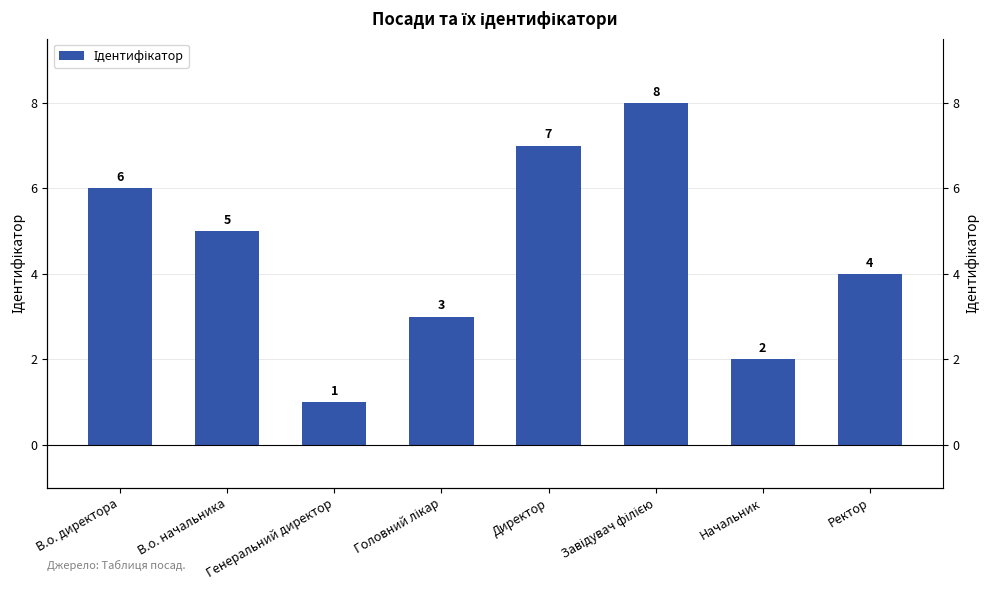

What is the label of the 7th bar from the left?

Начальник